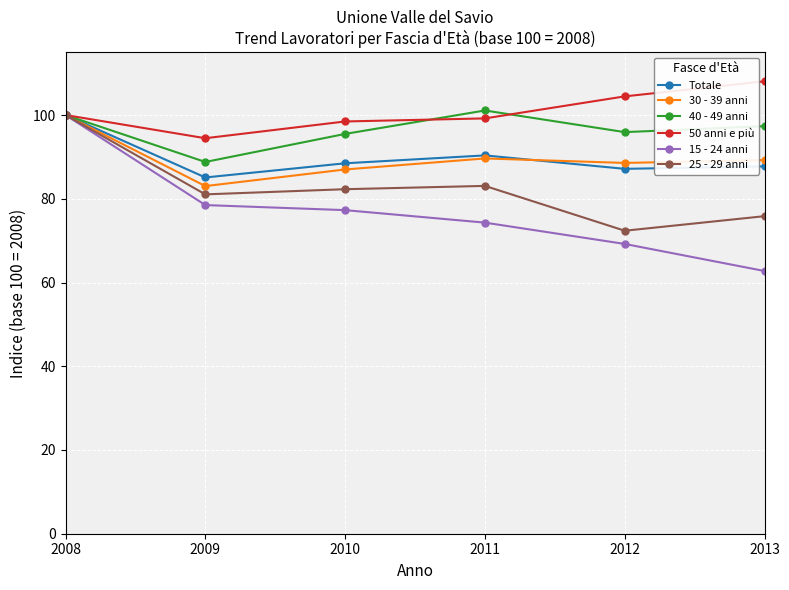

What is the approximate value of 25 - 29 anni at 2013?

75.8